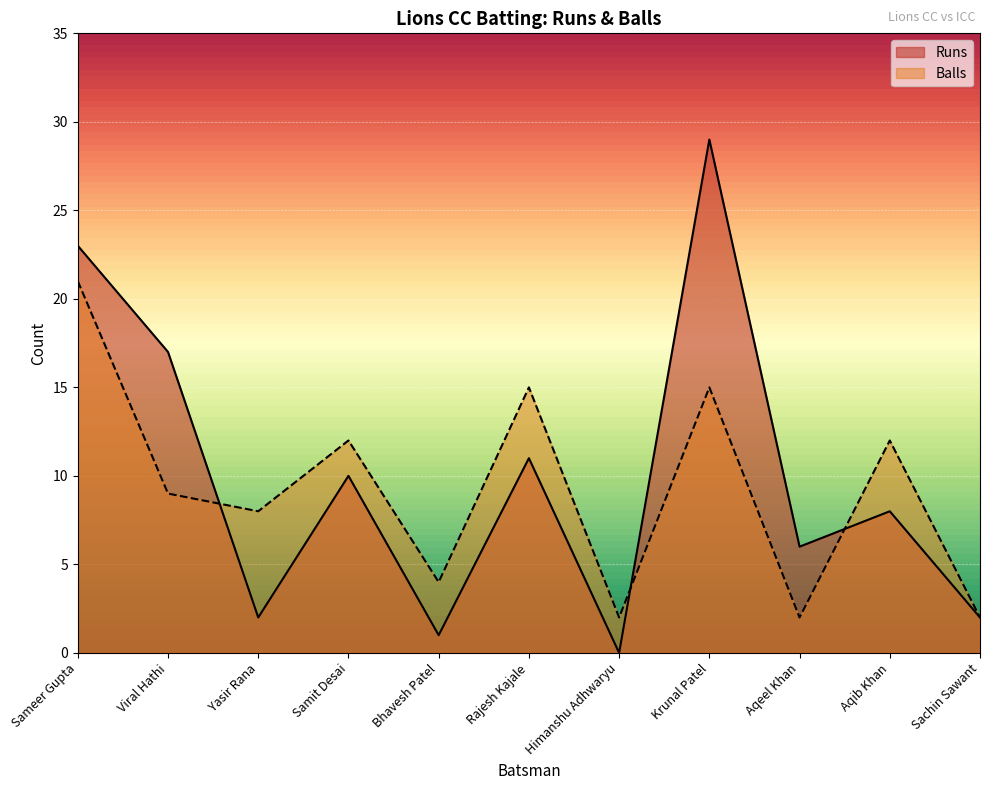

How many intersections are there between Balls and Runs?

3